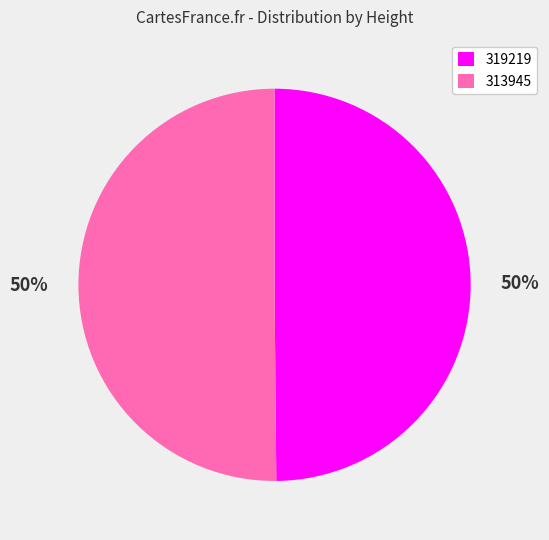

What percentage is the 319219 slice, to the nearest percent?

50%